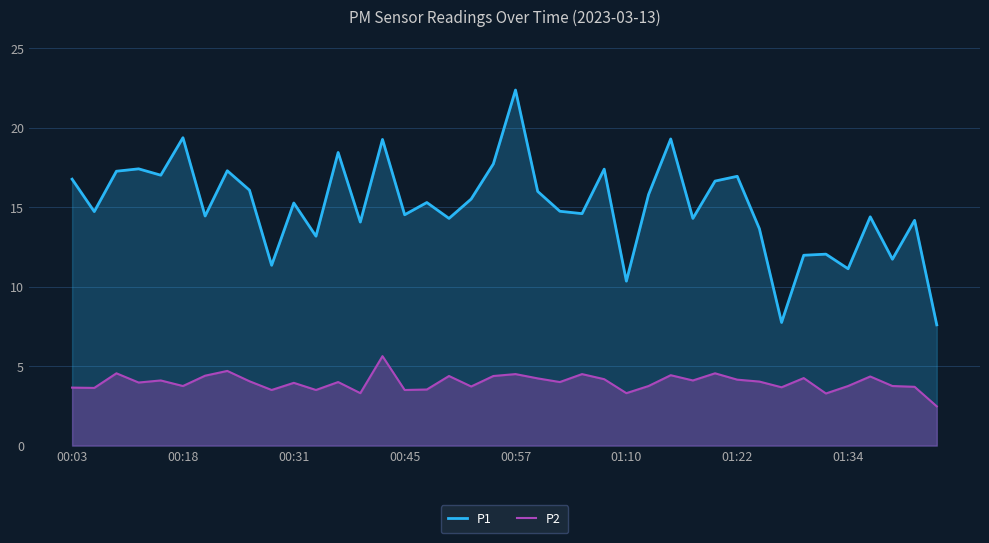

What position from the right is 26?

14